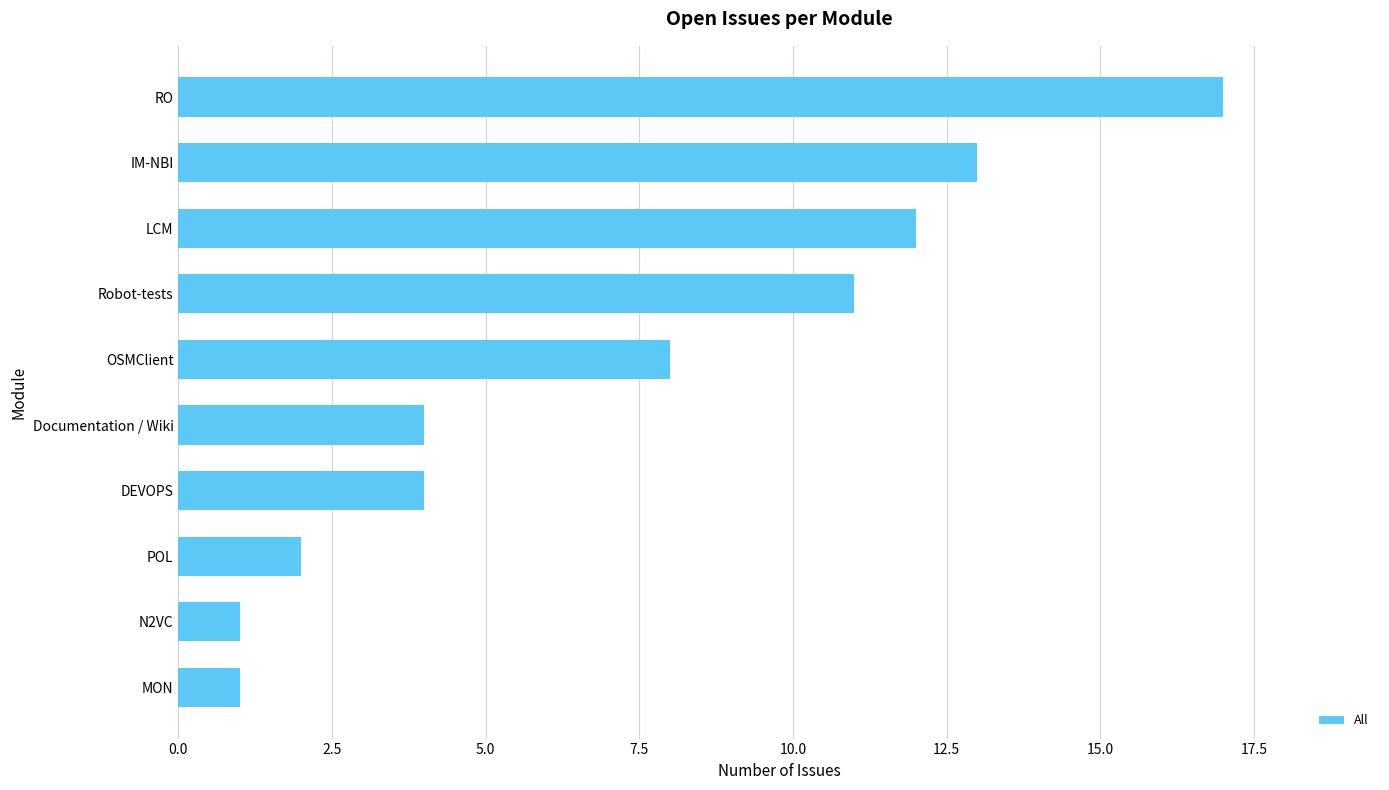

What is the average value?

7